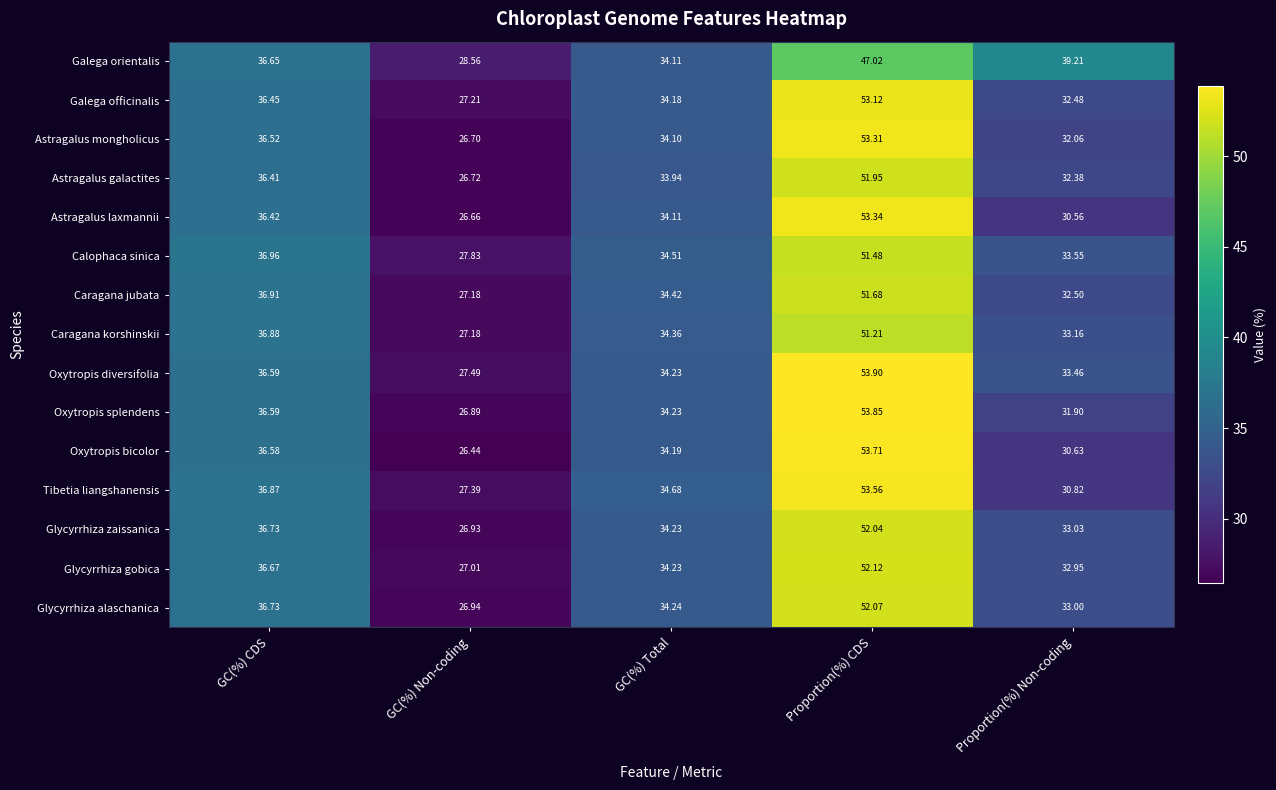

At which label does Glycyrrhiza gobica reach its peak?

Proportion(%) CDS